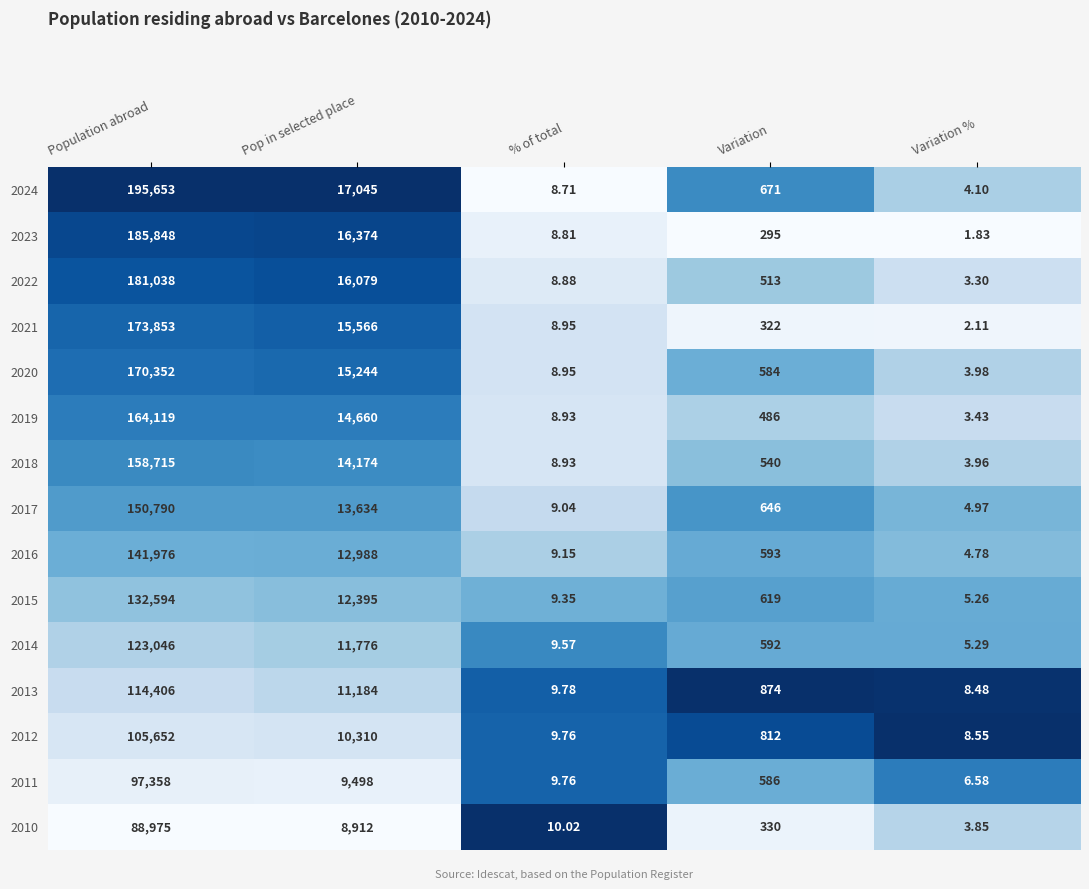

Which category has the highest value across all series?

Population abroad